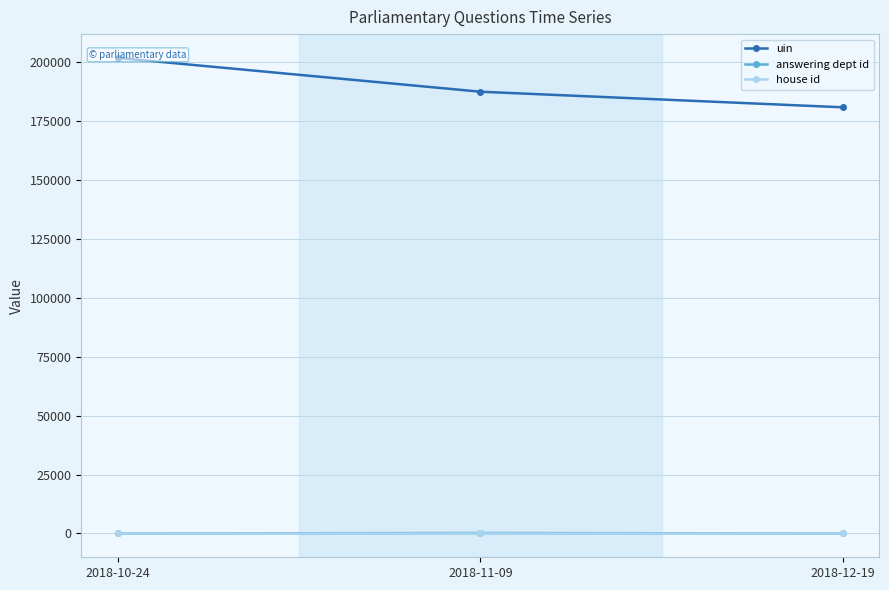

At which category does the chart reach its peak across all series?

2018-10-24